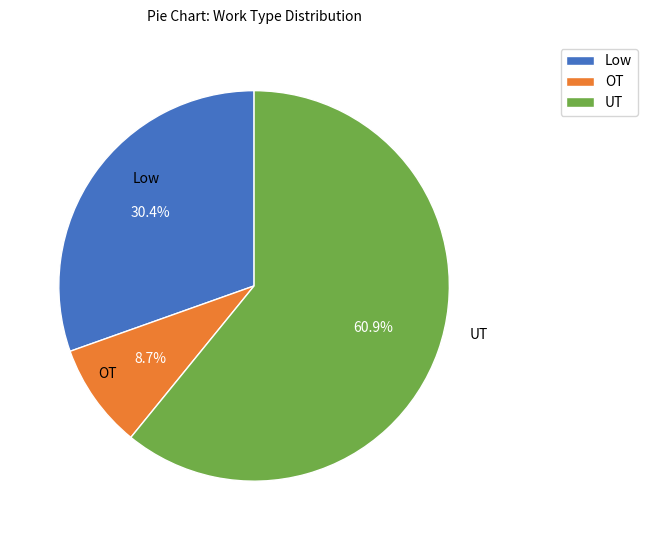

To the nearest percent, what is the average slice percentage?

33%